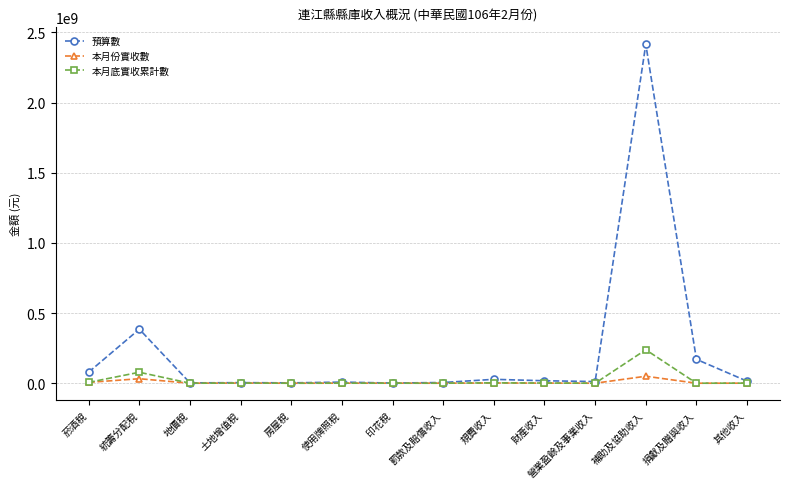

What is the label of the 4th point from the right?

營業盈餘及事業收入